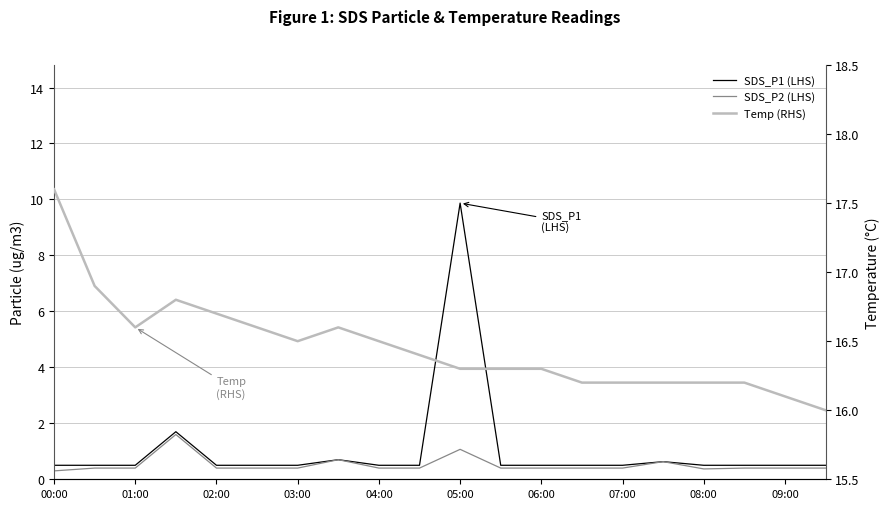

Reading left to right, what are all the values shown in this chart?

SDS_P1 (LHS): 0.5	0.5	0.5	1.7	0.5	0.5	0.5	0.7	0.5	0.5	9.9	0.5	0.5	0.5	0.5	0.6	0.5	0.5	0.5	0.5
SDS_P2 (LHS): 0.3	0.4	0.4	1.6	0.4	0.4	0.4	0.7	0.4	0.4	1.1	0.4	0.4	0.4	0.4	0.6	0.4	0.4	0.4	0.4
Temp (RHS): 17.6	16.9	16.6	16.8	16.7	16.6	16.5	16.6	16.5	16.4	16.3	16.3	16.3	16.2	16.2	16.2	16.2	16.2	16.1	16.0